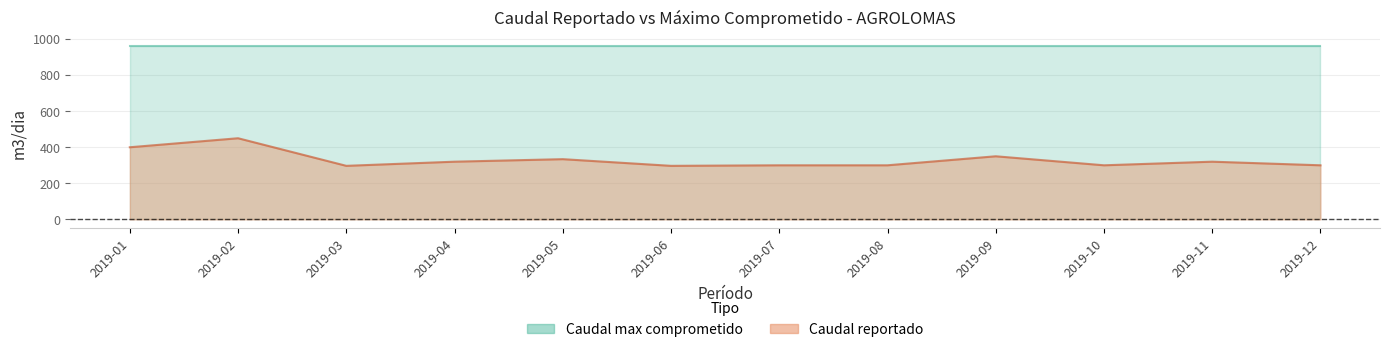

Reading right to left, what are all the values shown in this chart?

300	320	300	350	300	300	297	334	320	297	450	400